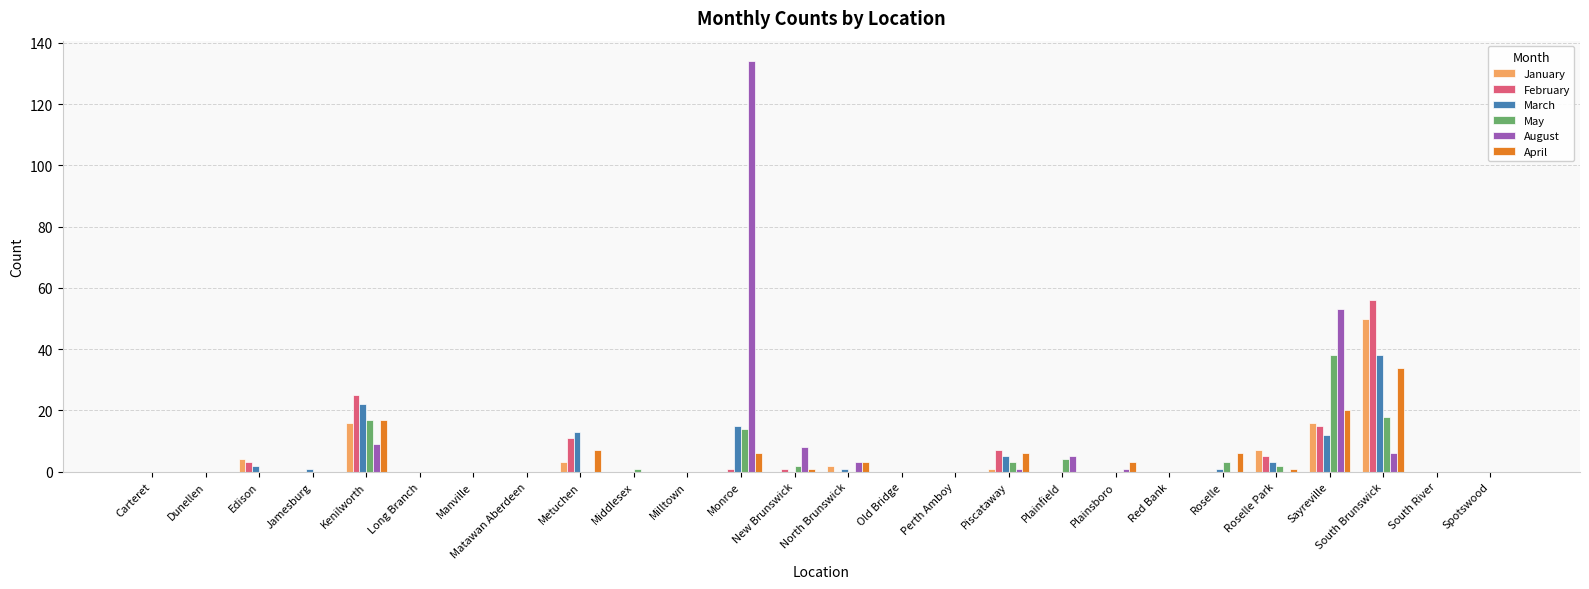

Which series has the largest range (max minus min)?

August